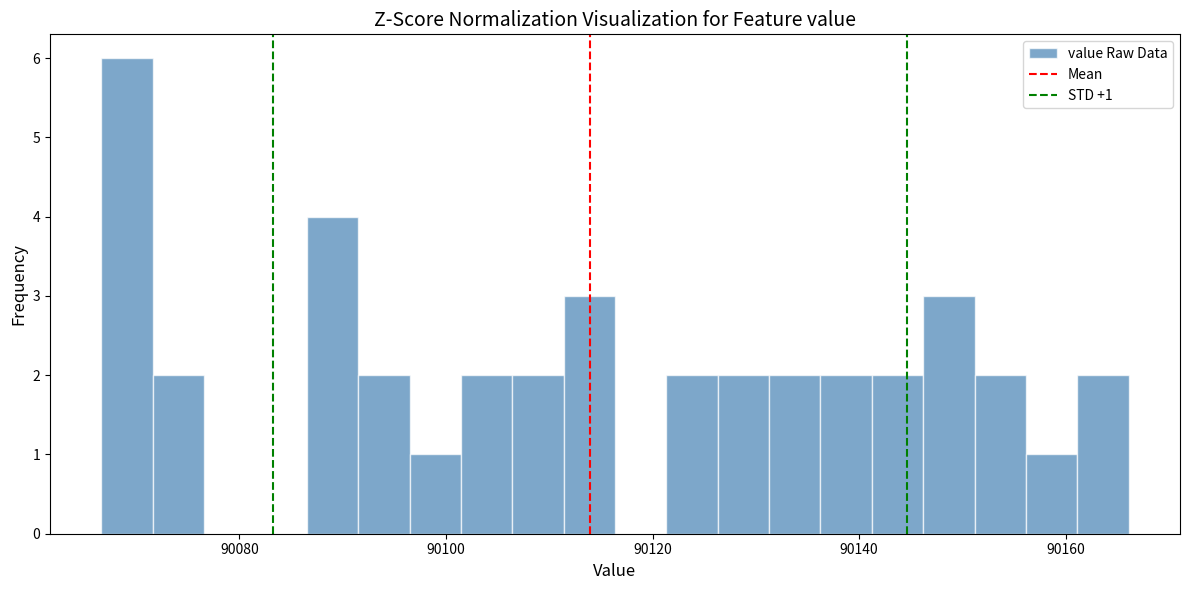

Read against the x-axis, roughly where is the centre of the tallest bar?

90070